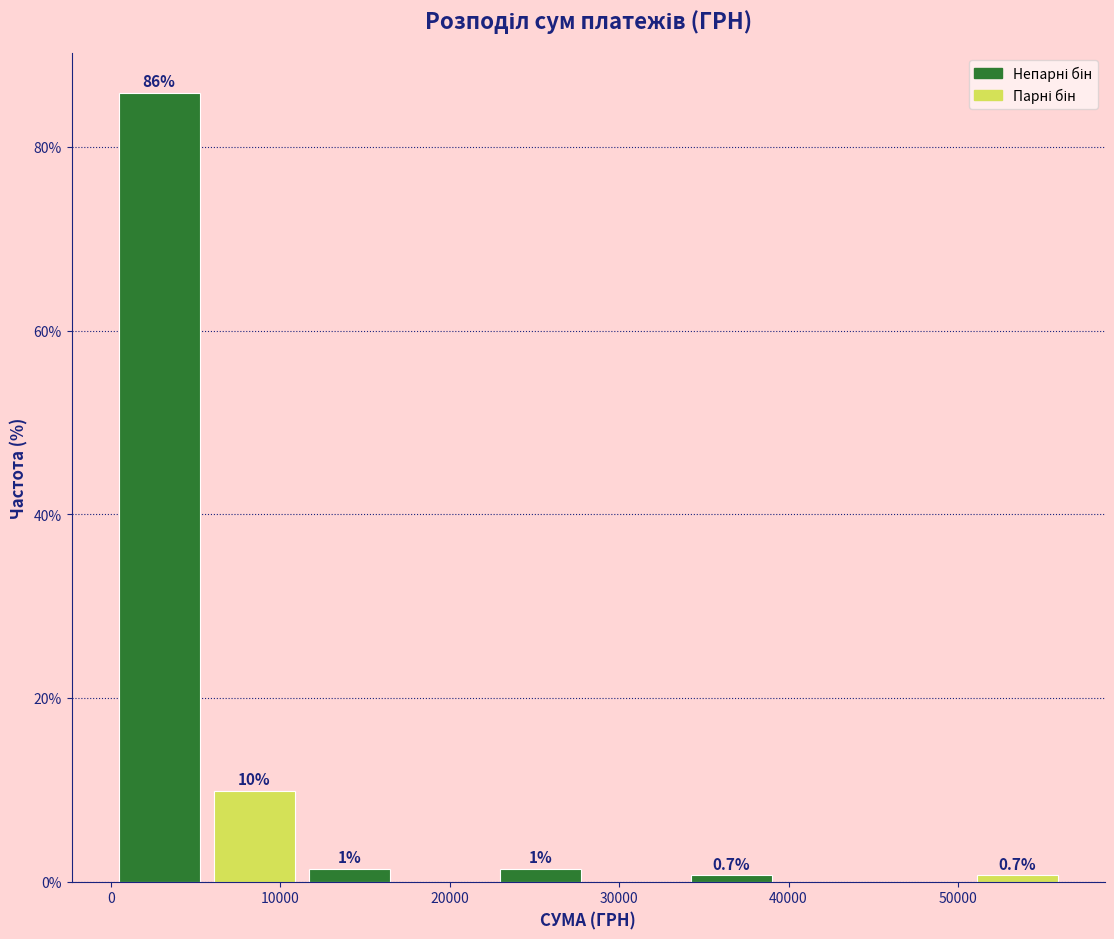

Over which range of the x-axis is the bar tallest?

0 to 6000